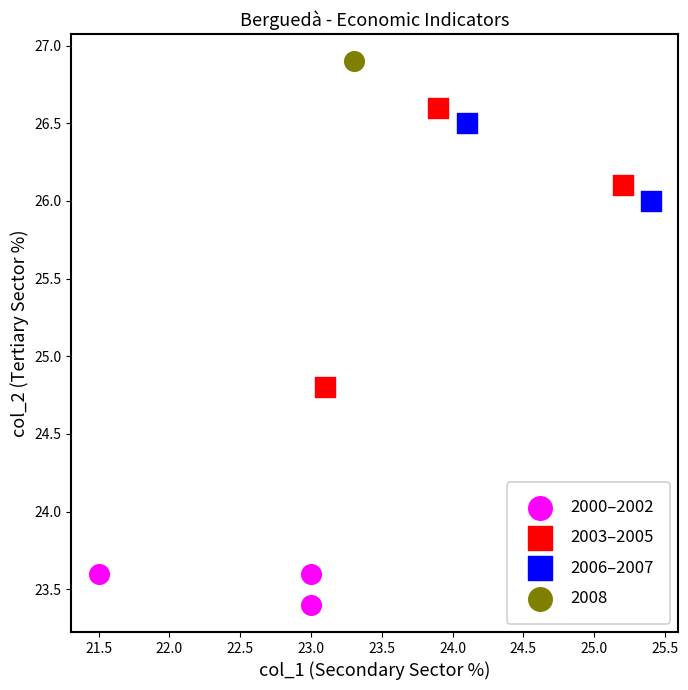

What are all the series names shown in the legend?

2000–2002, 2003–2005, 2006–2007, 2008